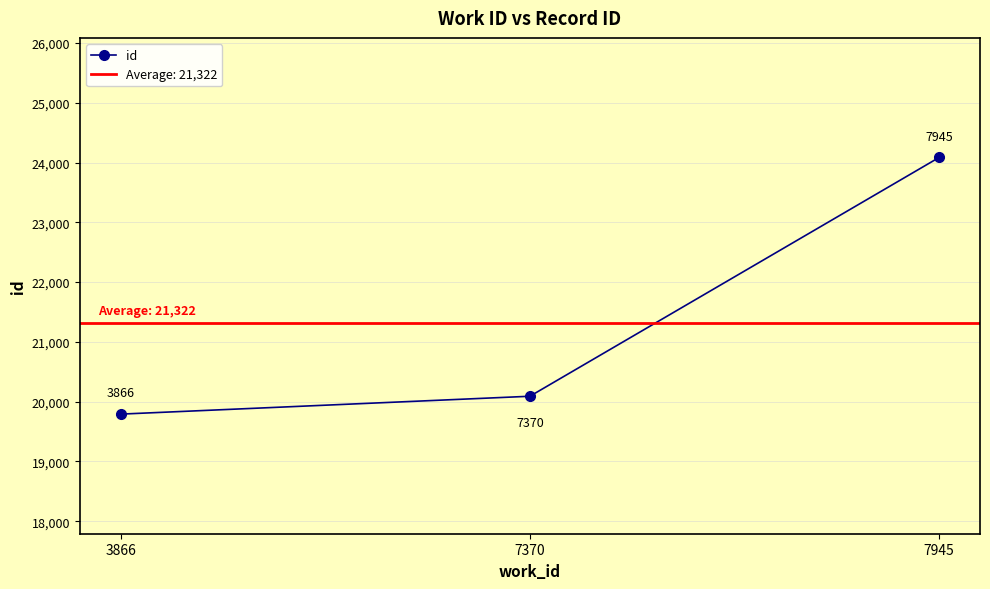

The value at 3866 is 6818. True or false?

False